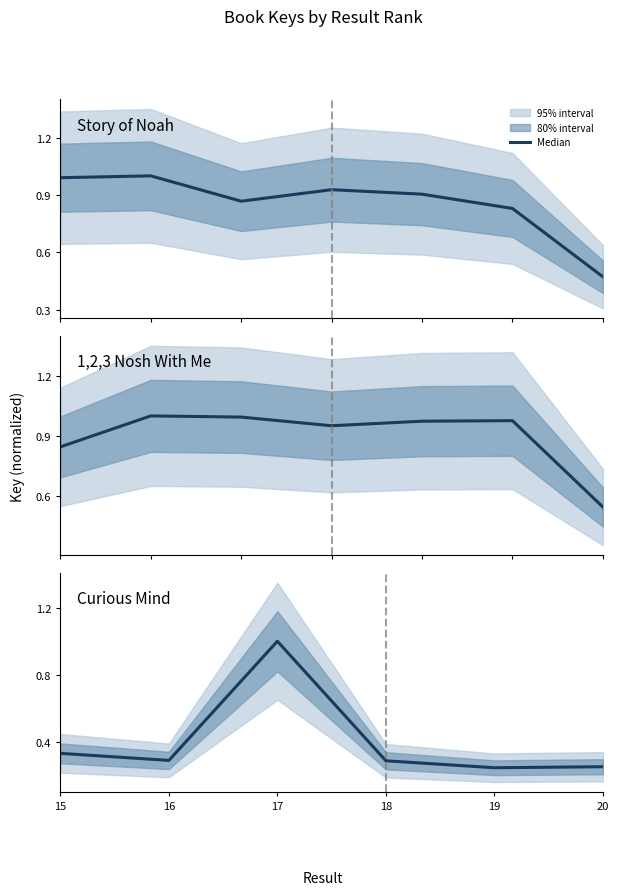

Which label corresponds to the largest value in the chart?

17